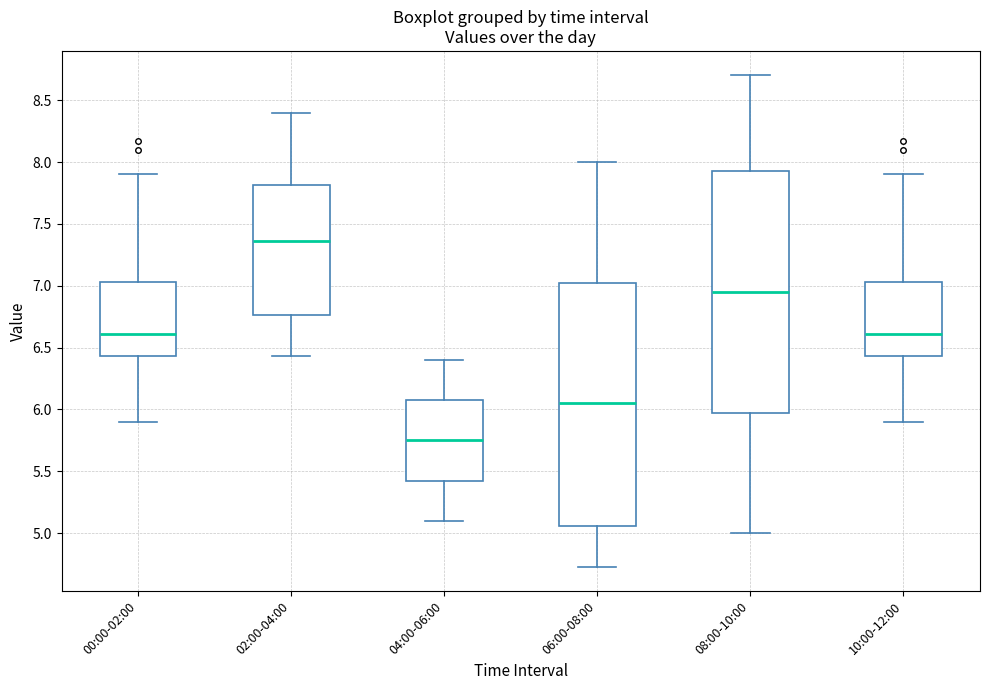

Reading left to right, transcribe this box plot: for each box, give where its median line is, the range the box spans, and where its two whiskers end, as read against the y-axis. The values are not printed on the chart, so give them approximately, as read against the axis.

00:00-02:00: median 6.60, box 6.45 to 7.05, whiskers 5.90 to 7.90
02:00-04:00: median 7.35, box 6.75 to 7.80, whiskers 6.45 to 8.40
04:00-06:00: median 5.75, box 5.40 to 6.10, whiskers 5.10 to 6.40
06:00-08:00: median 6.05, box 5.05 to 7.05, whiskers 4.75 to 8.00
08:00-10:00: median 6.95, box 6.00 to 7.95, whiskers 5.00 to 8.70
10:00-12:00: median 6.60, box 6.45 to 7.05, whiskers 5.90 to 7.90